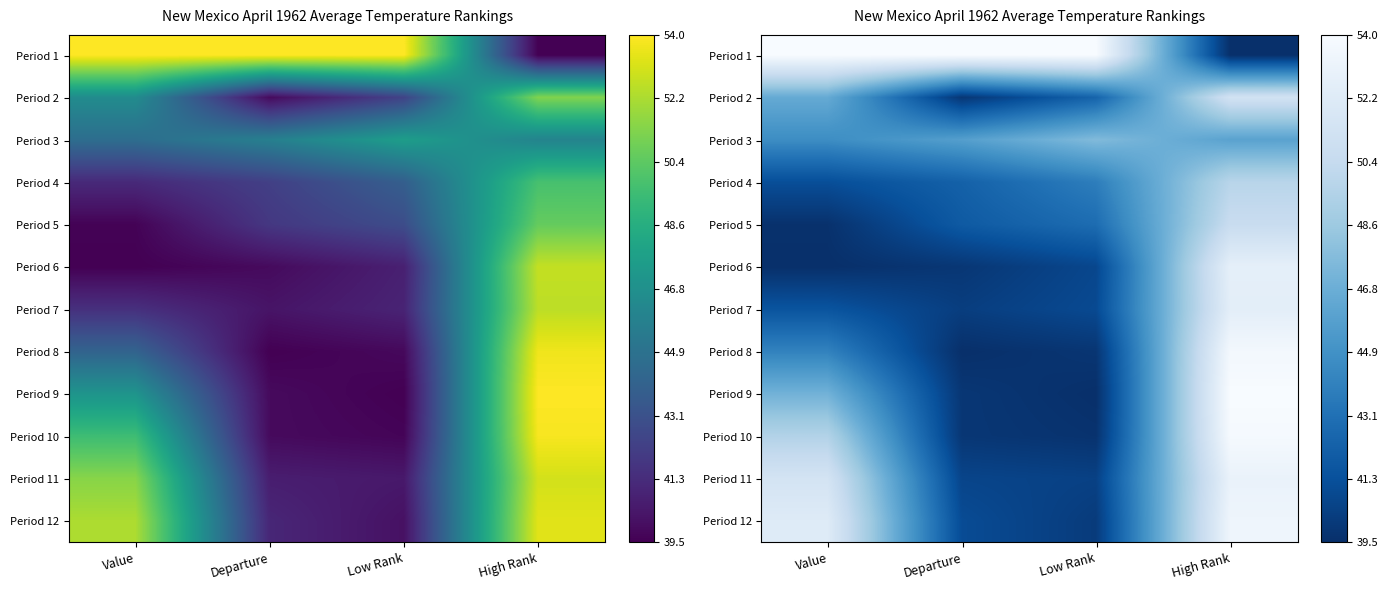

At which label is Period 10 closest to 0?

Low Rank